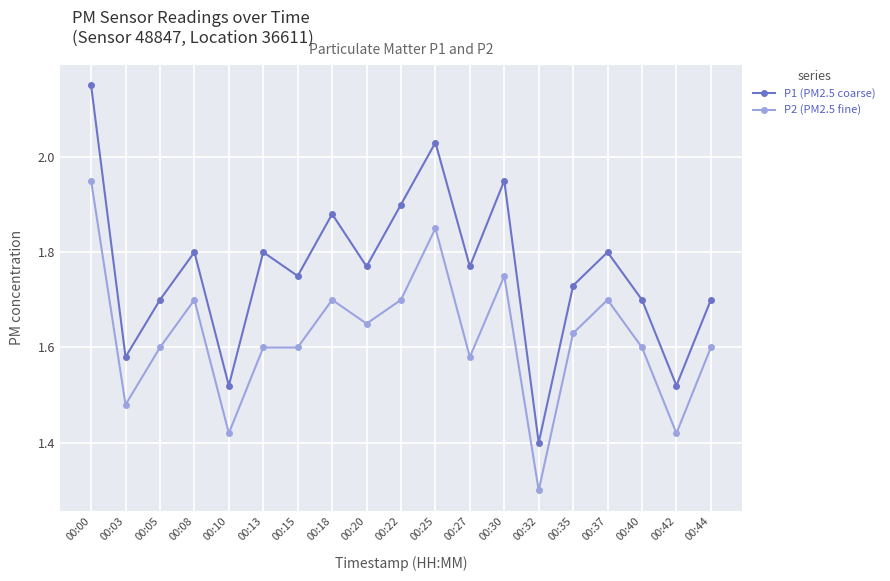

True or false: P2 (PM2.5 fine) has a value of 1.6 at 00:13.

True